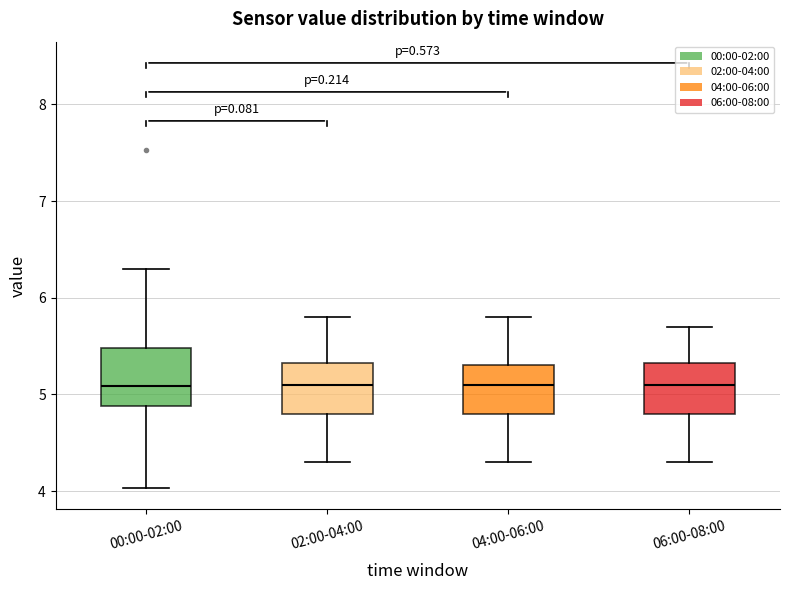

Reading left to right, read every box against the y-axis: the position of its median line, the range the box covers, and the ends of its whiskers. The values are not printed on the chart, so give them approximately, as read against the axis.

00:00-02:00: median 5.1, box 4.9 to 5.5, whiskers 4.0 to 6.3
02:00-04:00: median 5.1, box 4.8 to 5.3, whiskers 4.3 to 5.8
04:00-06:00: median 5.1, box 4.8 to 5.3, whiskers 4.3 to 5.8
06:00-08:00: median 5.1, box 4.8 to 5.3, whiskers 4.3 to 5.7